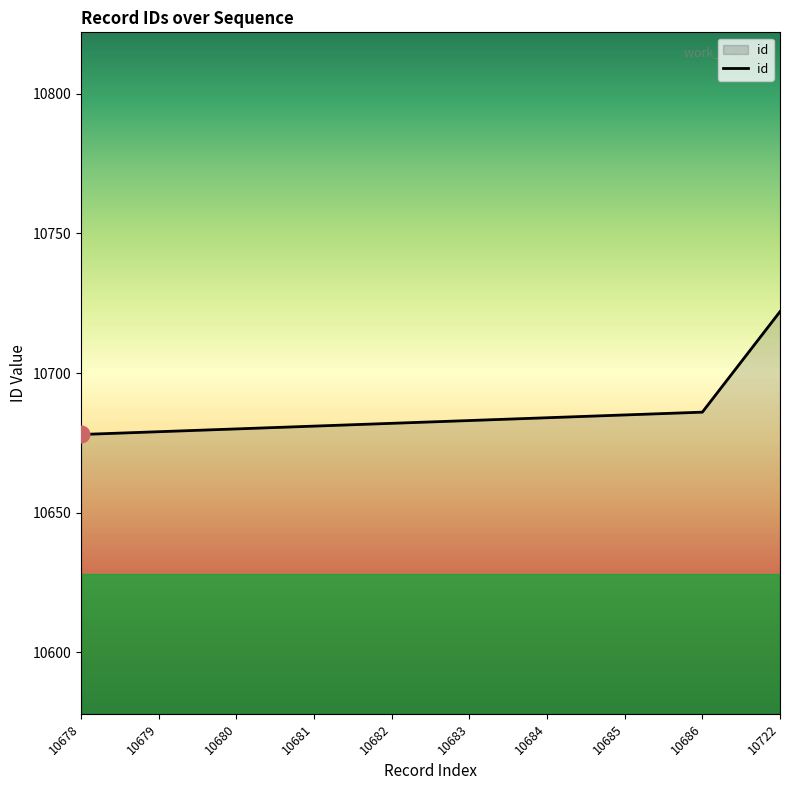

At which category does the chart reach its peak across all series?

10722